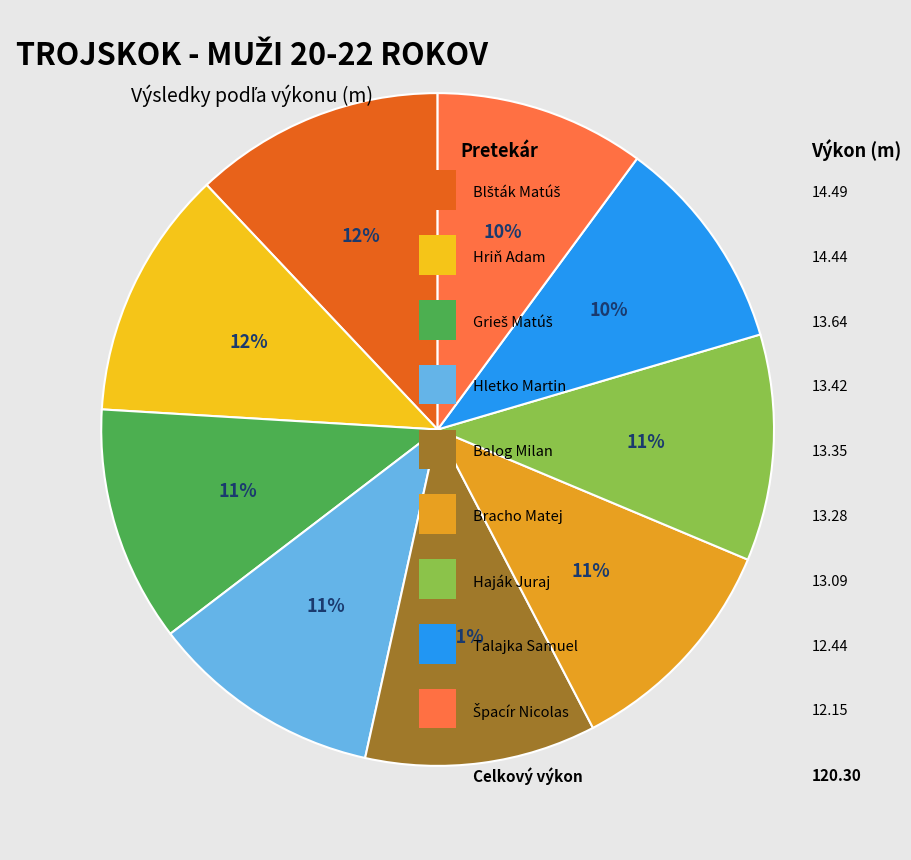

To the nearest percent, what is the difference between the largest and smallest slice percentages?

2%